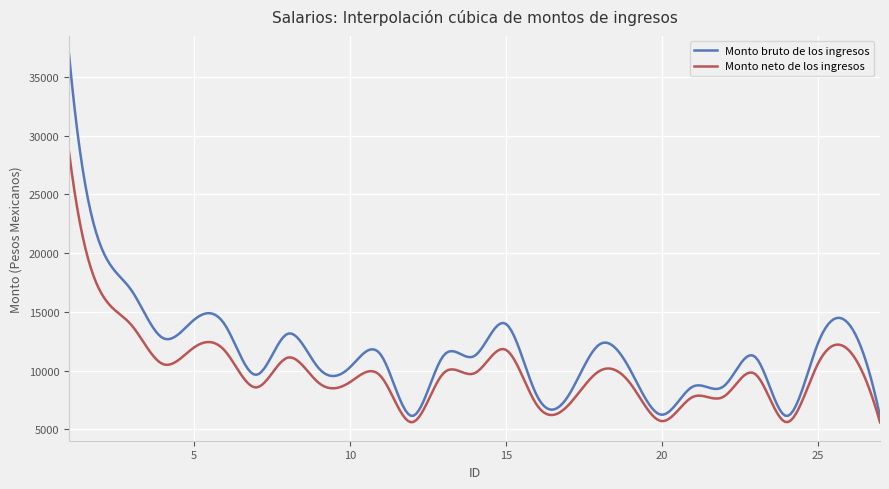

Which series has the largest range (max minus min)?

Monto bruto de los ingresos